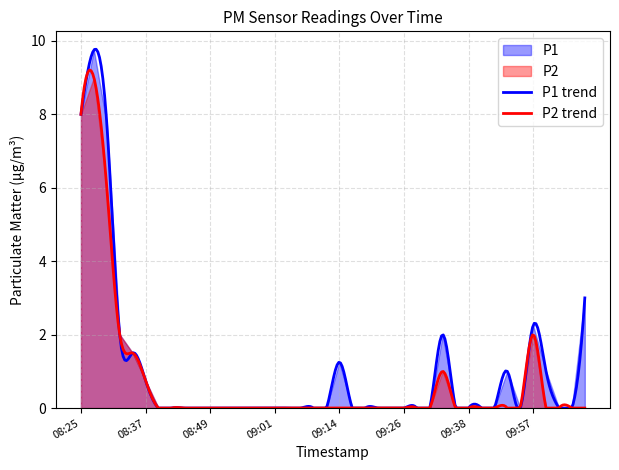

What position from the right is 08:39?

34